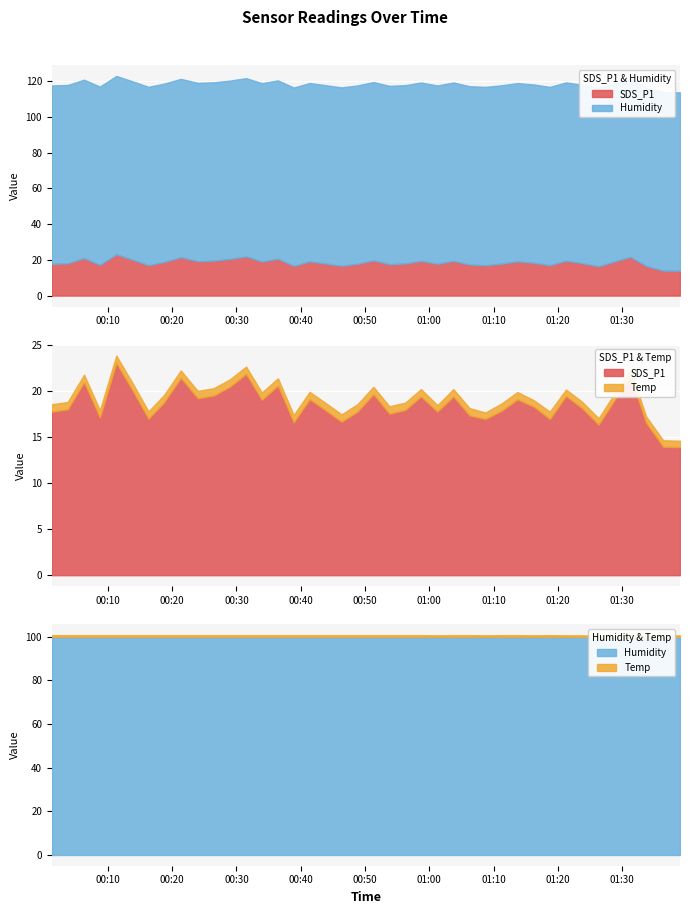

What is the maximum value for SDS_P1?

23.1